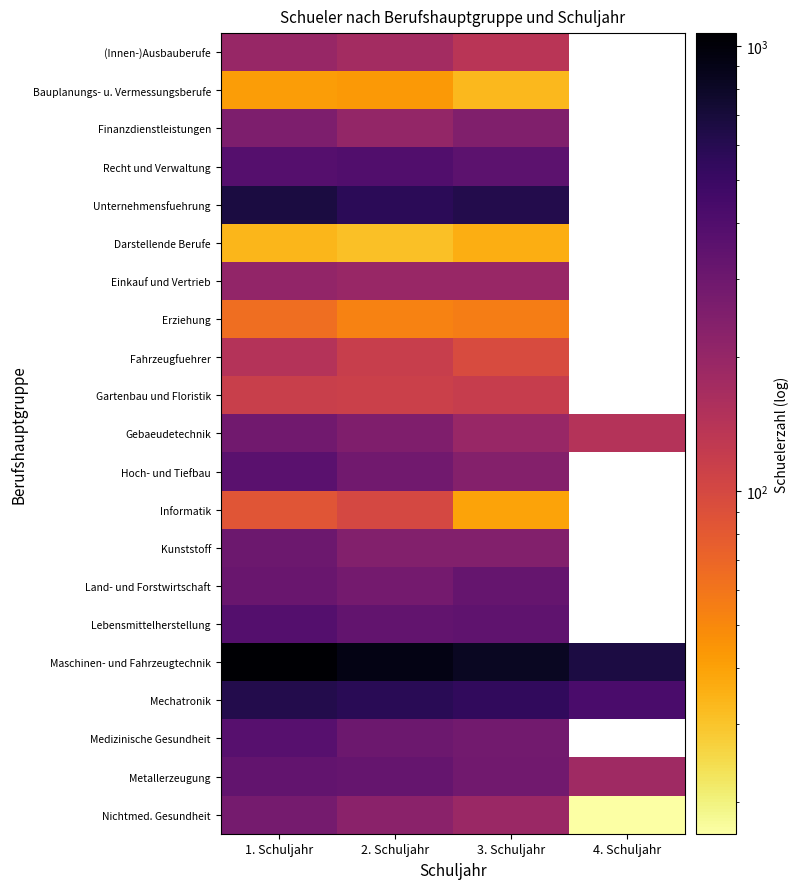

At which label does Unternehmensfuehrung reach its minimum?

2. Schuljahr